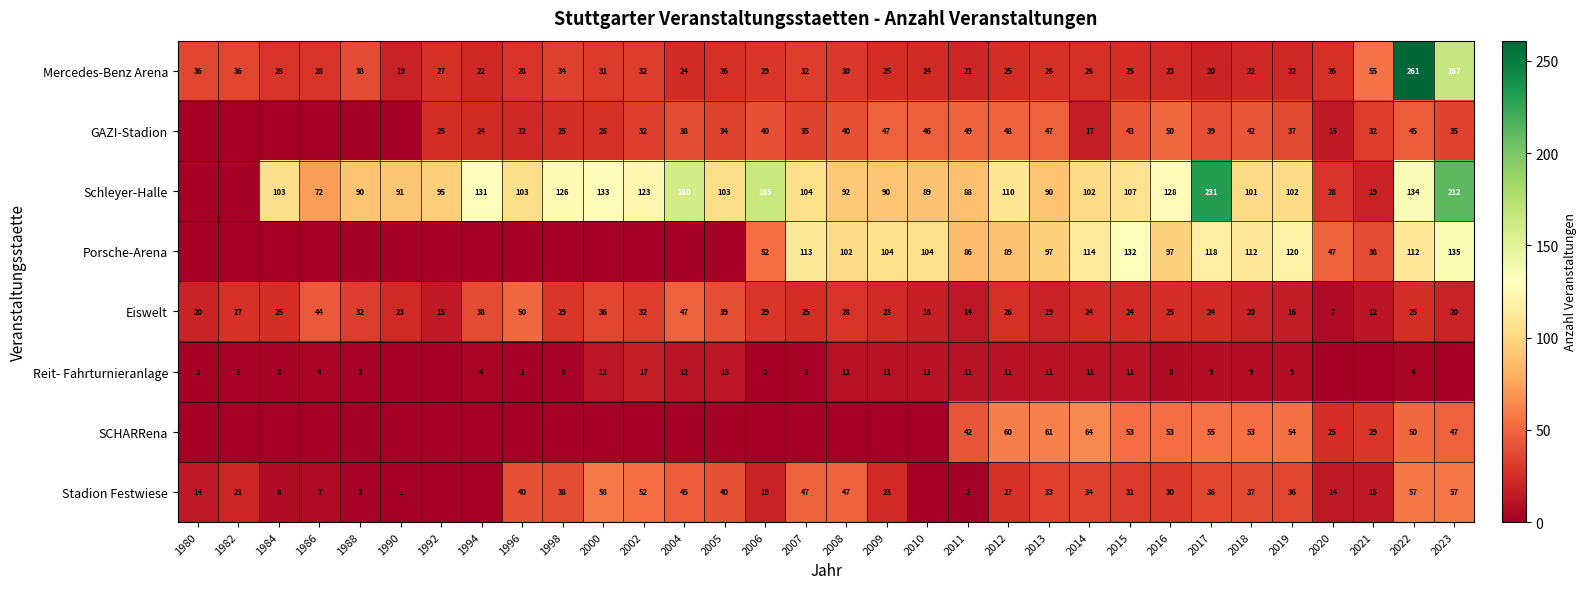

What is the difference between the highest and lowest values at 2020?

47